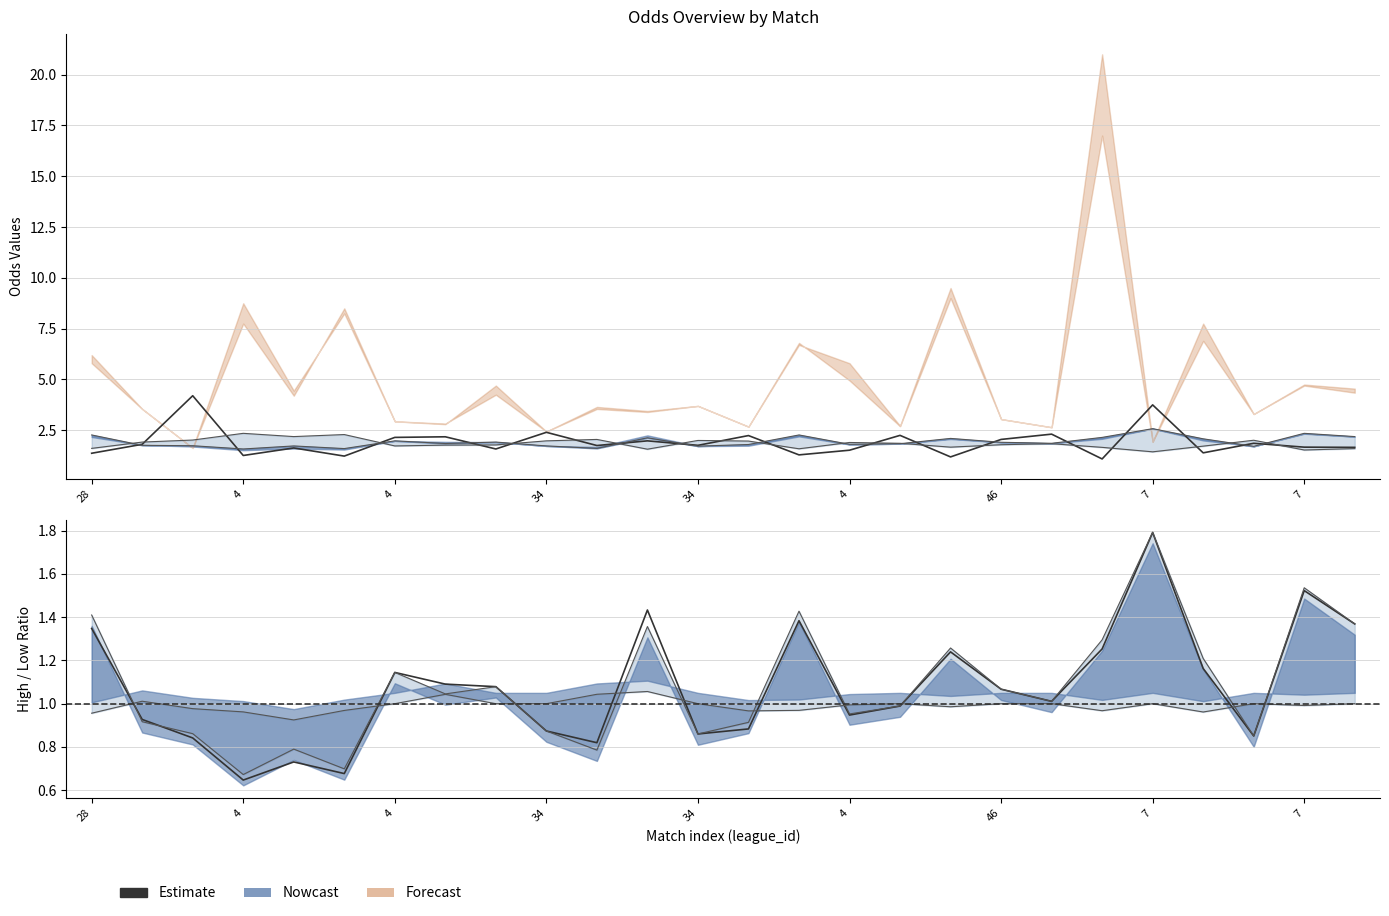

The ratio centre series shows 0.7 at 22. True or false?

False